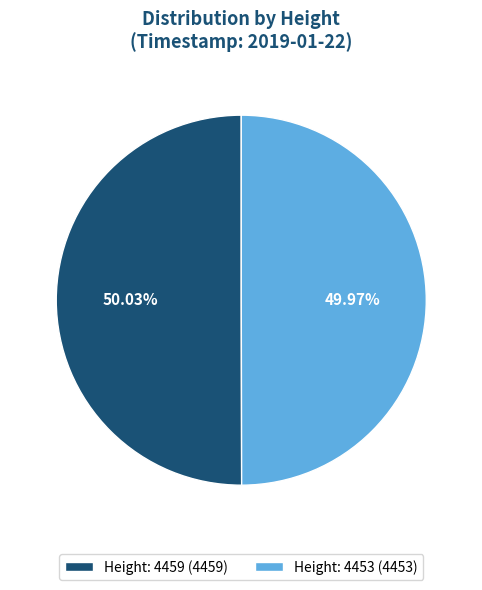

The Height: 4459 slice represents 39% of the pie. True or false?

False